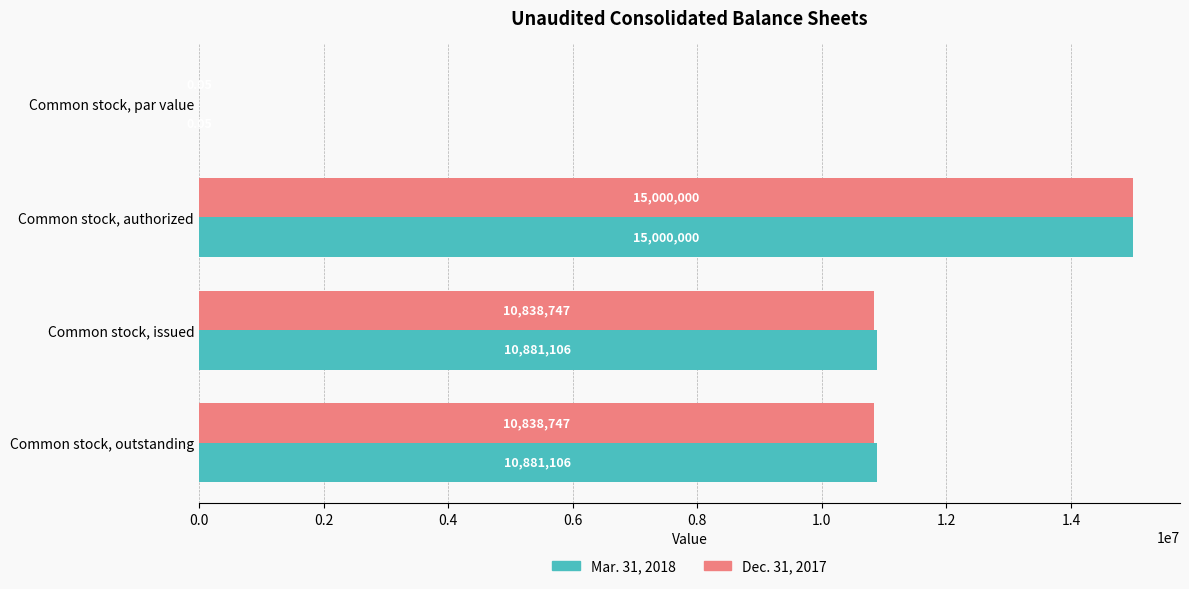

Which series changed the most between Common stock, par value and Common stock, outstanding?

Mar. 31, 2018